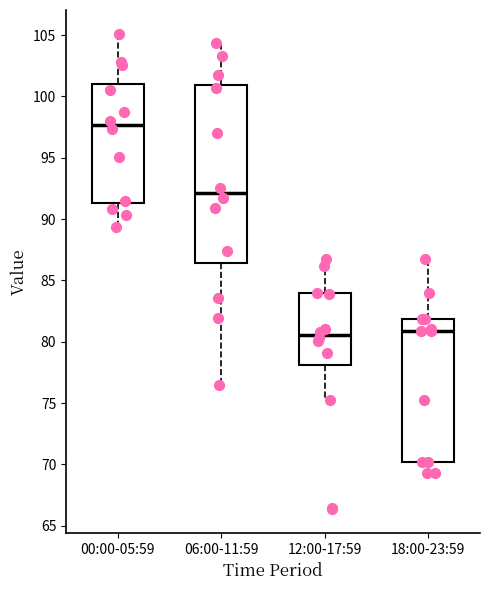

Which box is the tallest, from its lower edge to its upper edge?

06:00-11:59